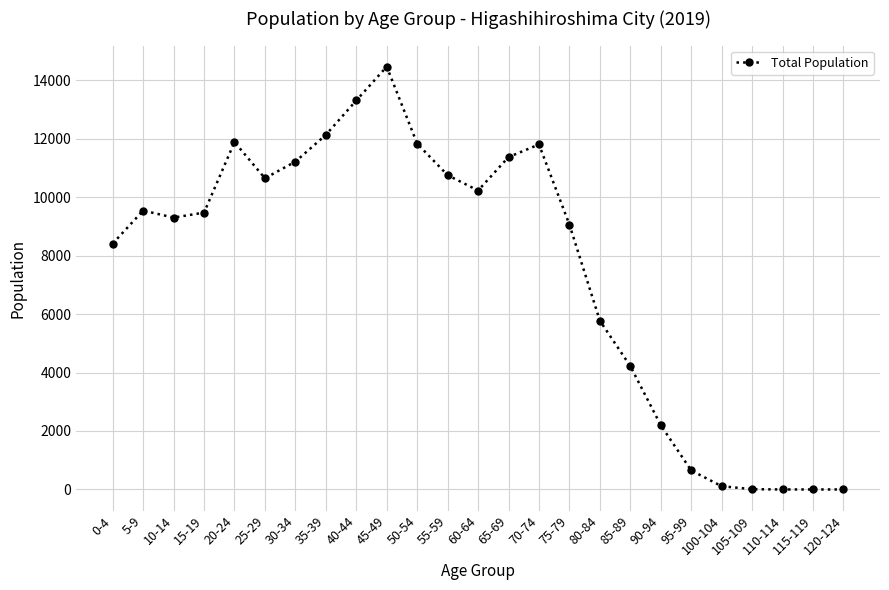

What is the change in value from 105-109 to 115-119?

-9